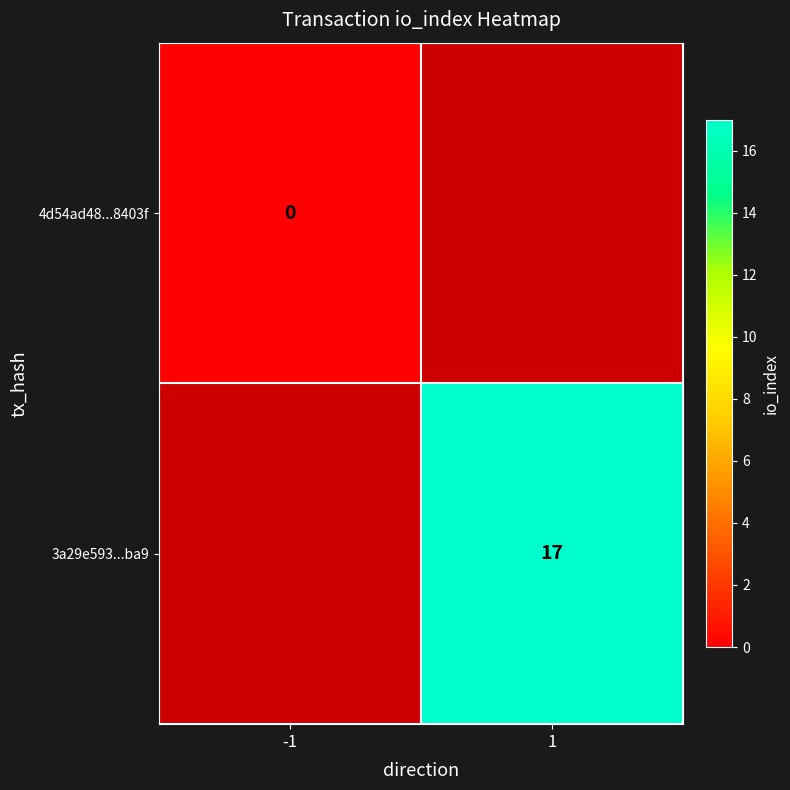

Which category has the lowest value across all series?

-1